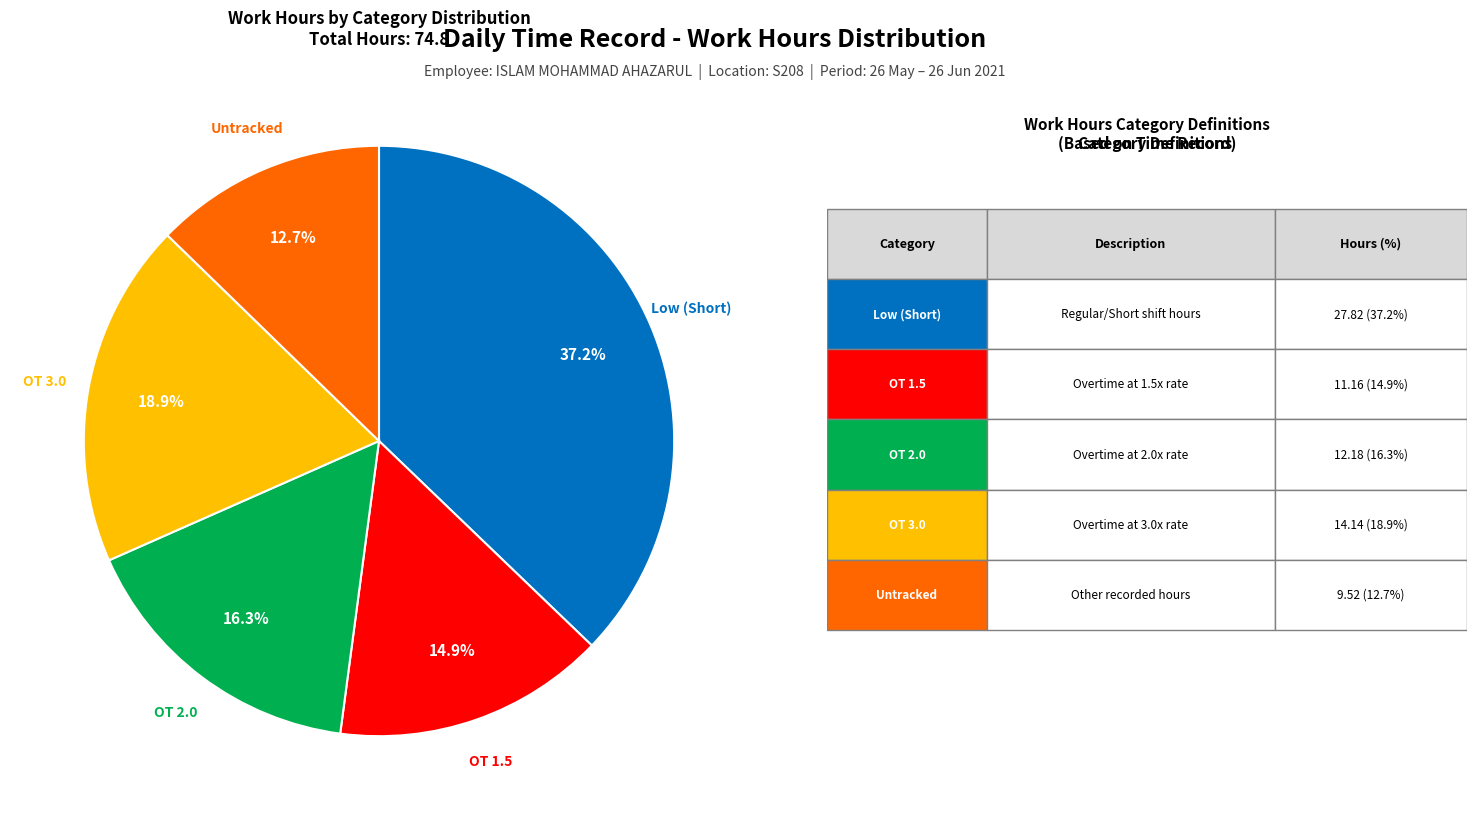

Is there any slice that represents more than half of the pie?

No